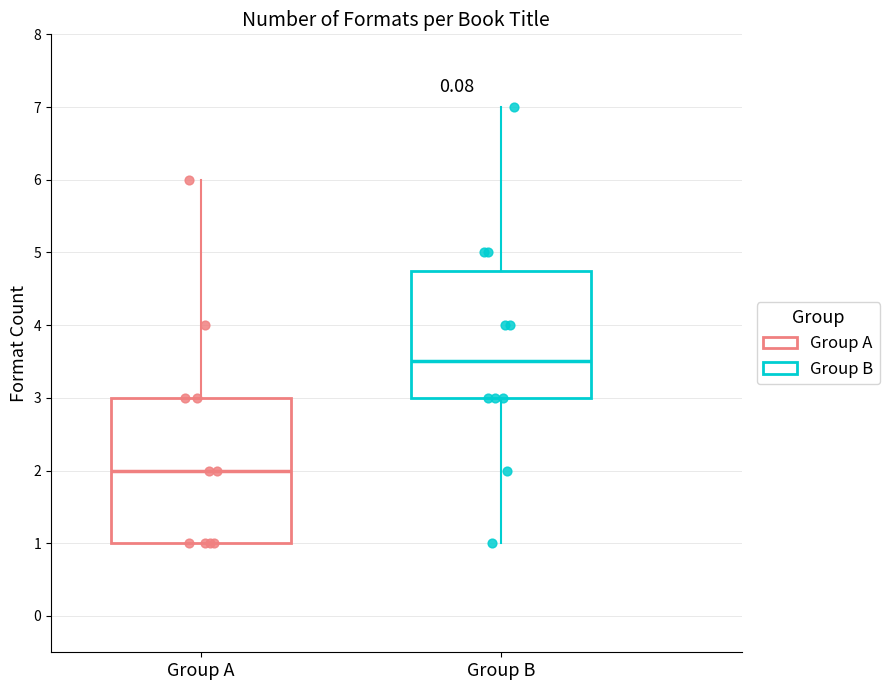

Comparing the boxes themselves (not the whiskers), which one is the tallest?

Group A